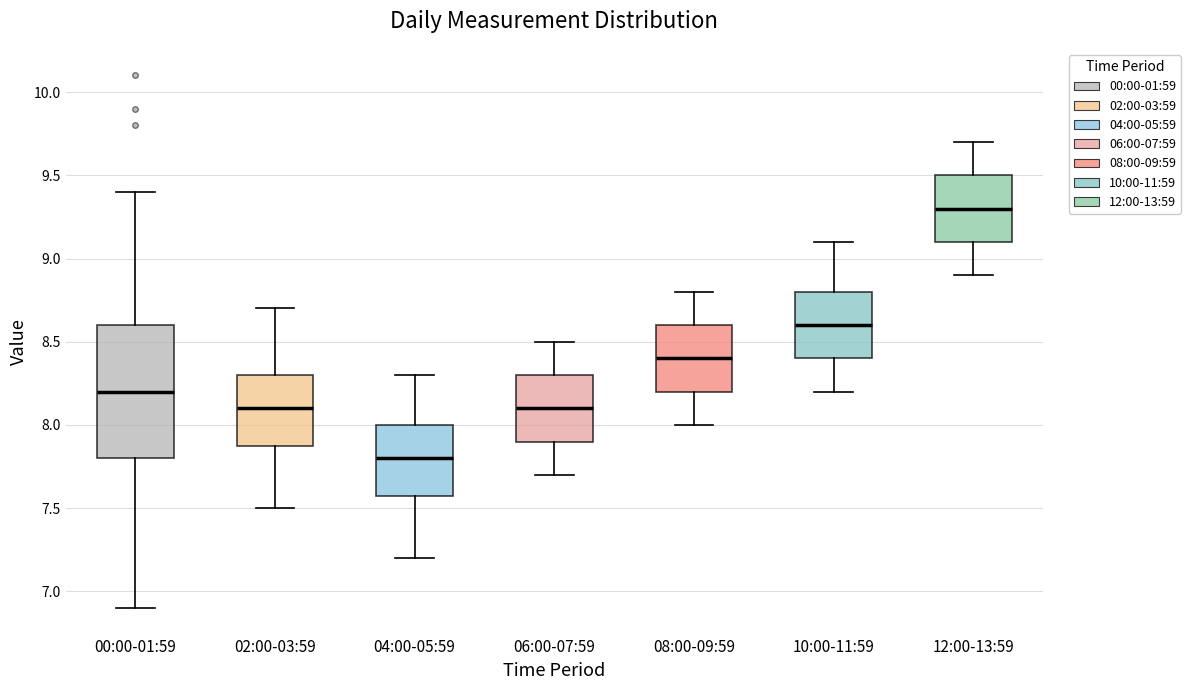

Reading left to right, transcribe this box plot: for each box, give where its median line is, the range the box spans, and where its two whiskers end, as read against the y-axis. The values are not printed on the chart, so give them approximately, as read against the axis.

00:00-01:59: median 8.2, box 7.8 to 8.6, whiskers 6.9 to 9.4
02:00-03:59: median 8.1, box 7.9 to 8.3, whiskers 7.5 to 8.7
04:00-05:59: median 7.8, box 7.6 to 8.0, whiskers 7.2 to 8.3
06:00-07:59: median 8.1, box 7.9 to 8.3, whiskers 7.7 to 8.5
08:00-09:59: median 8.4, box 8.2 to 8.6, whiskers 8.0 to 8.8
10:00-11:59: median 8.6, box 8.4 to 8.8, whiskers 8.2 to 9.1
12:00-13:59: median 9.3, box 9.1 to 9.5, whiskers 8.9 to 9.7